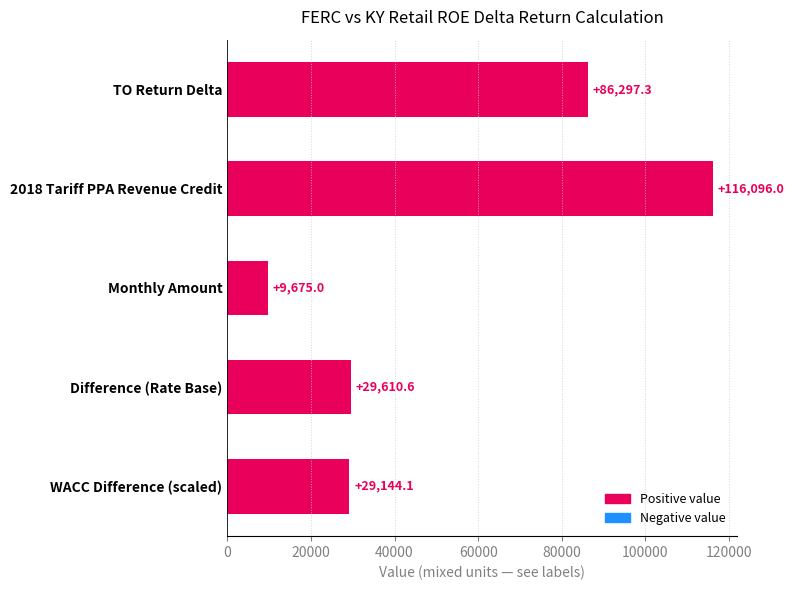

The chart shows a value of 86297.3 at TO Return Delta. True or false?

True